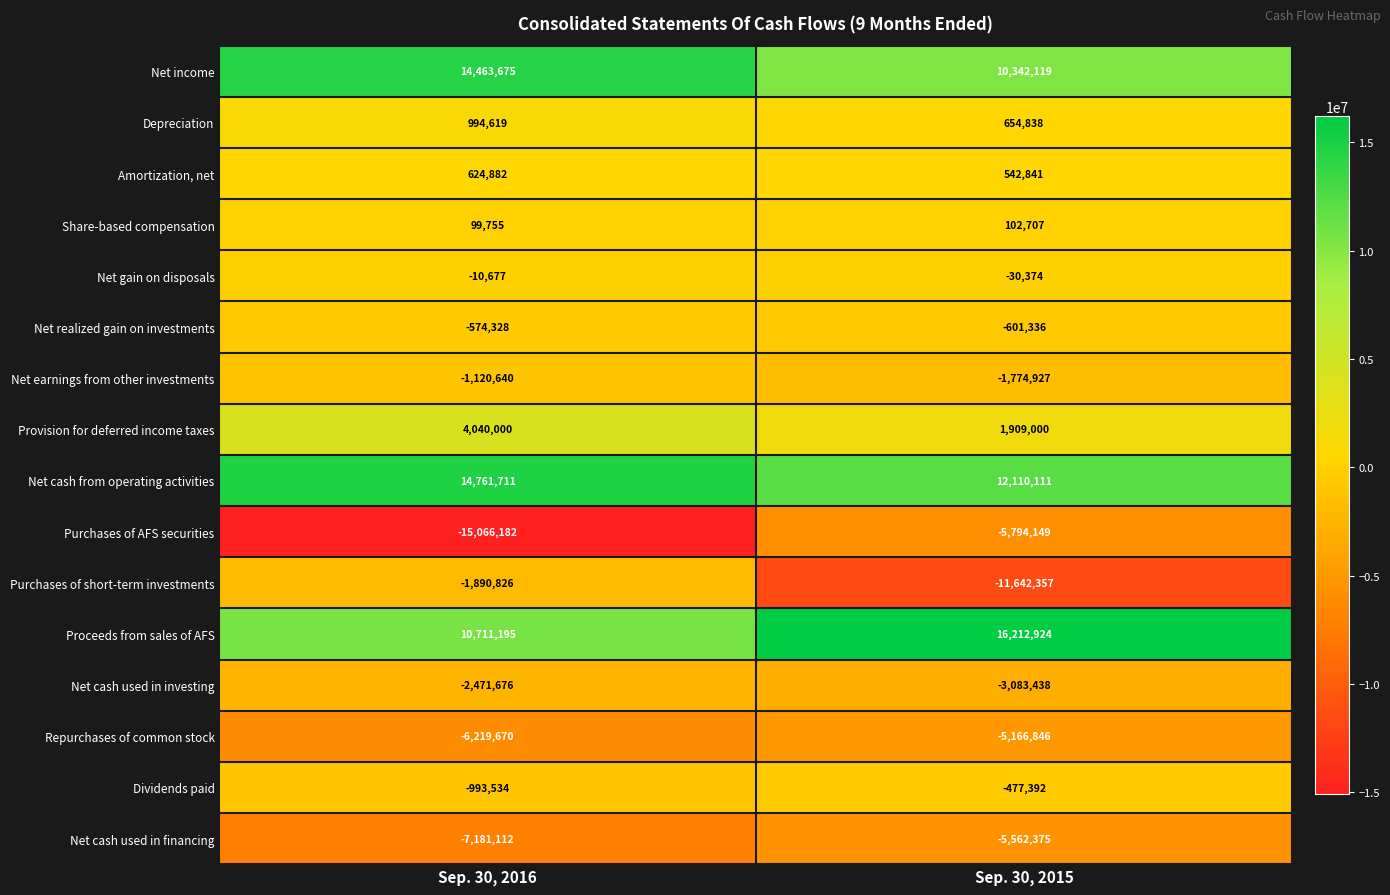

What is the minimum value for Share-based compensation?

99755